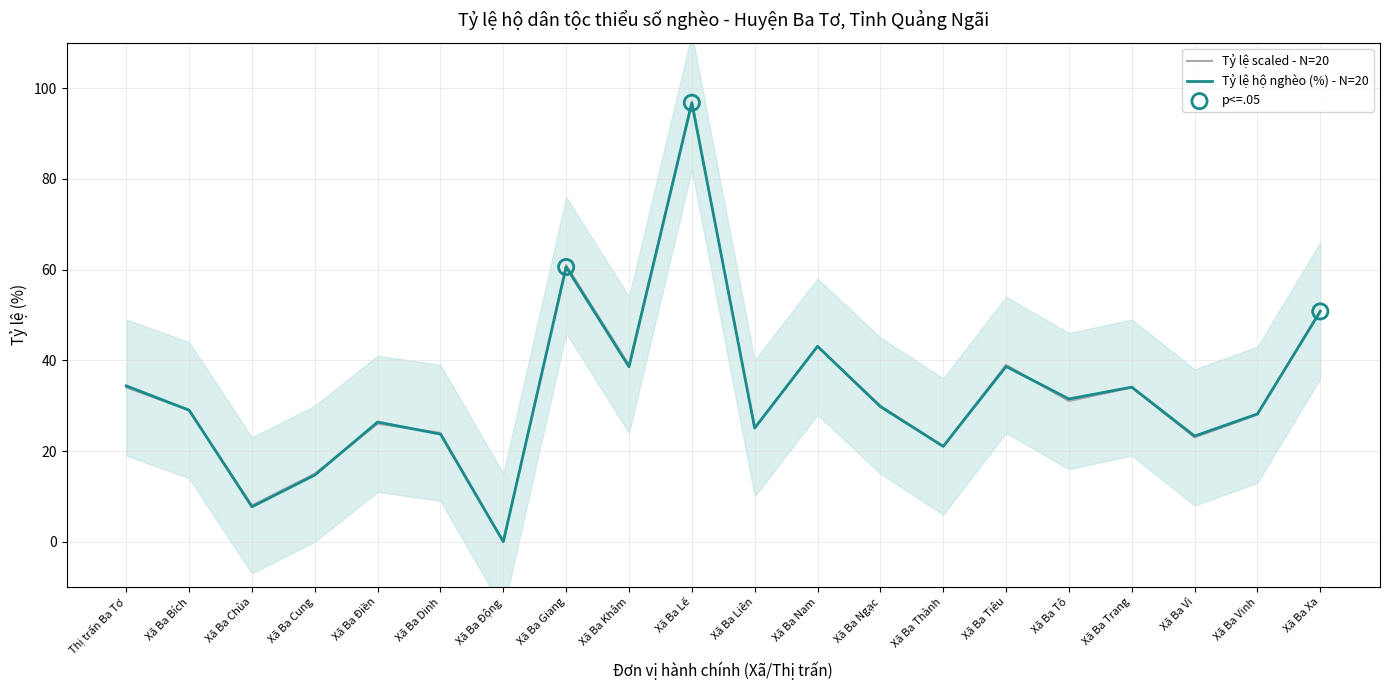

Which series has the widest spread of Y values?

Số hộ nghèo / Tổng số hộ (scaled)